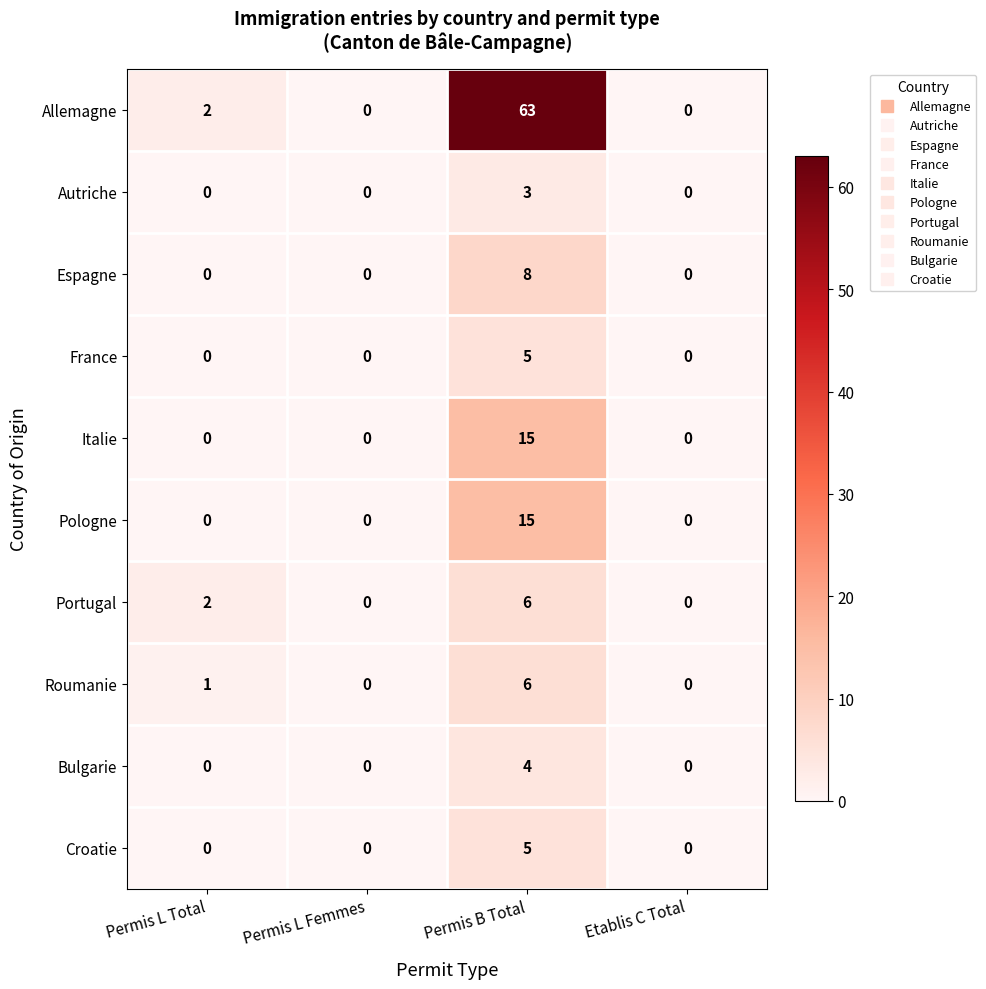

At which category does the chart reach its peak across all series?

Permis B Total